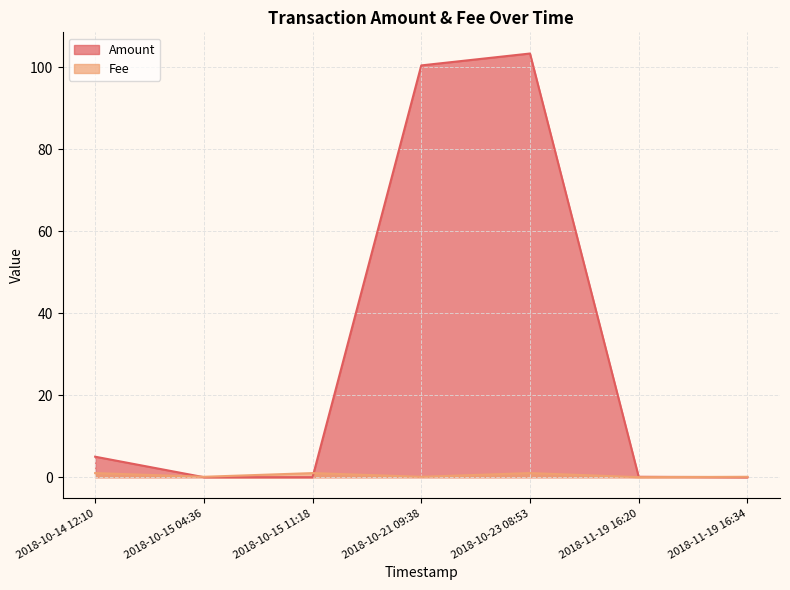

How many lines are shown in the chart?

2